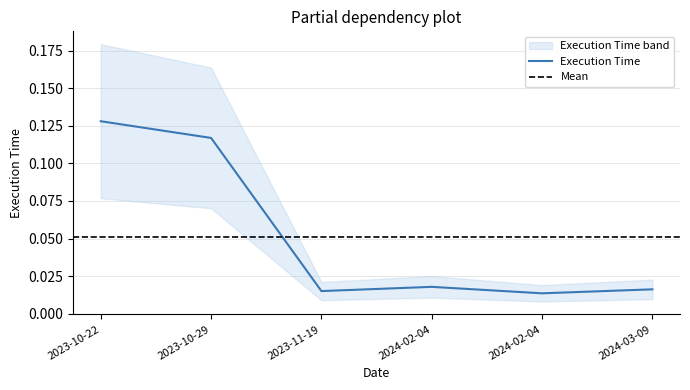

The chart shows a value of 0.1 at 2023-10-29. True or false?

False